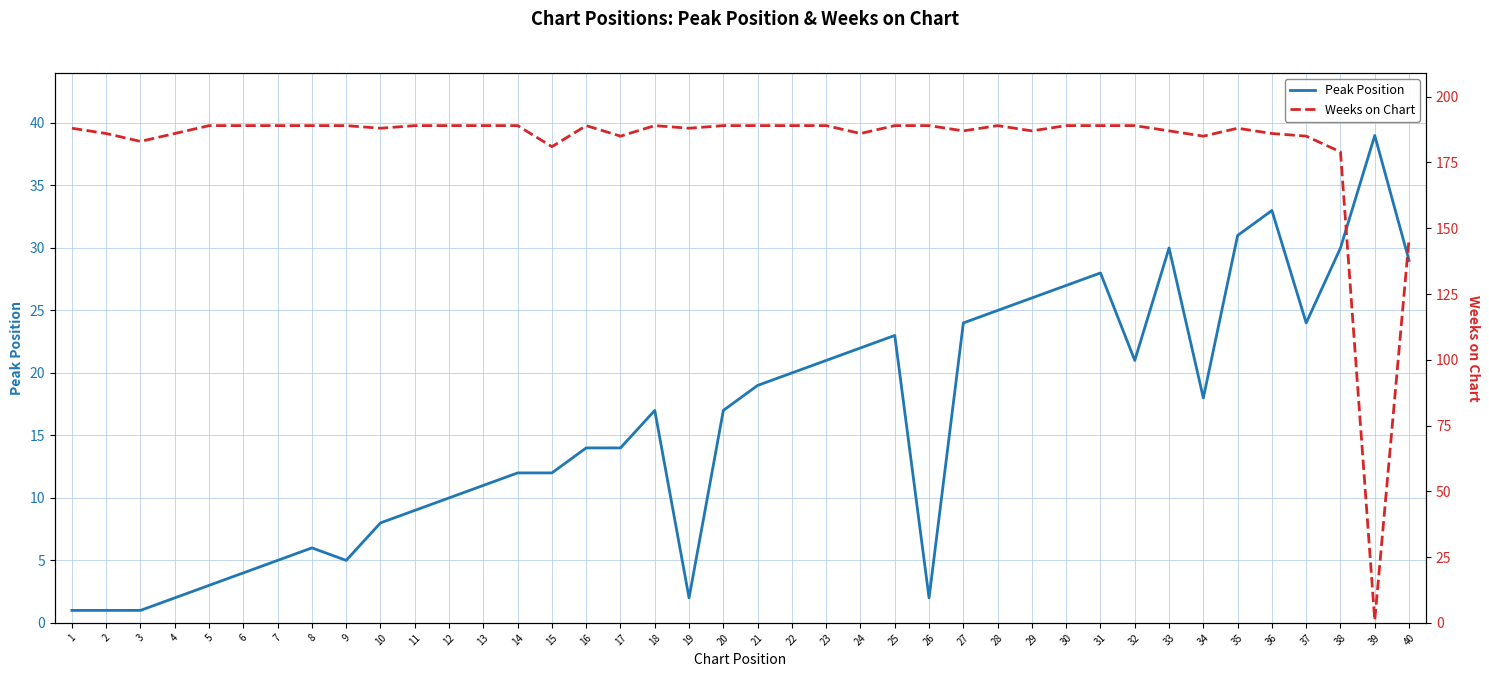

What is the lowest value of the Peak Position series?

1